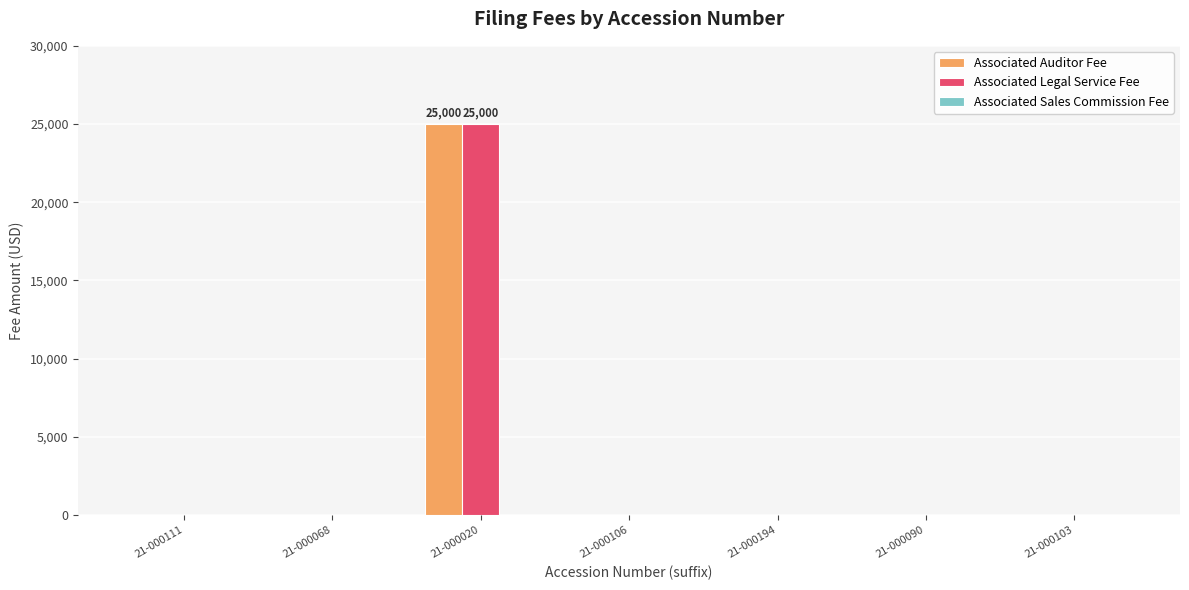

What is the highest value of the Associated Auditor Fee series?

25000